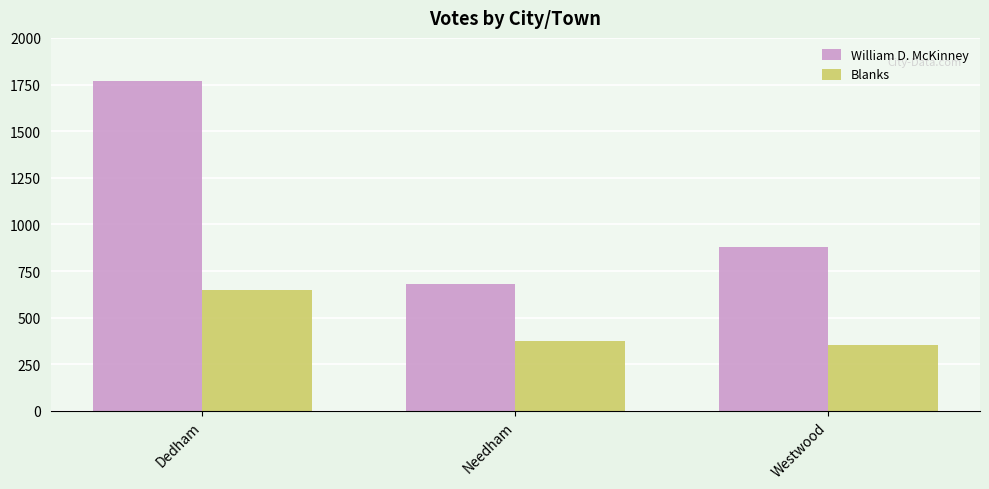

What is the difference between the maximum and minimum values in the William D. McKinney series?

1088